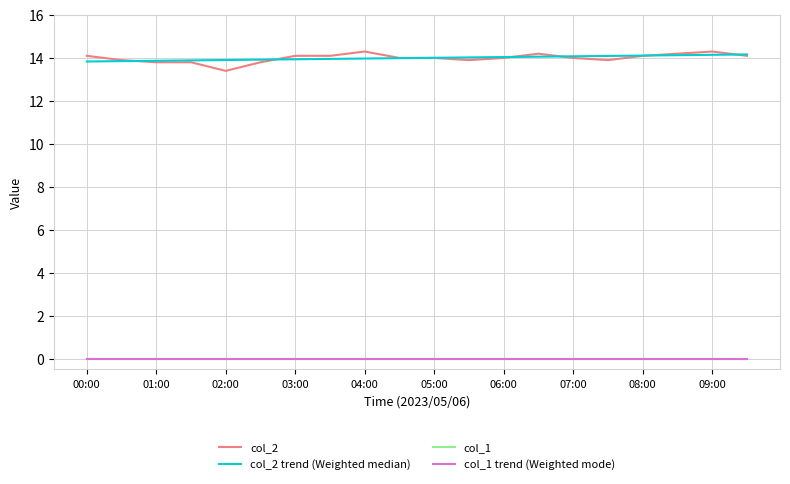

Does the chart display data point markers on the line(s)?

No